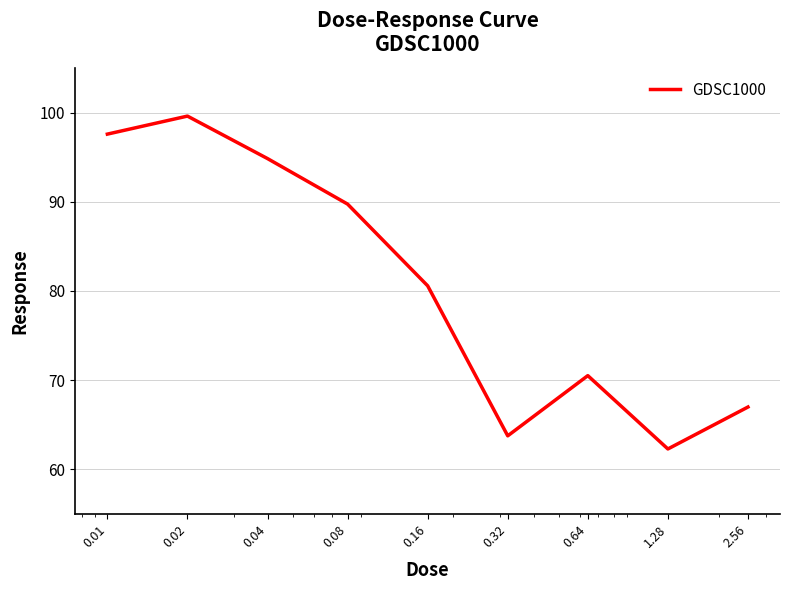

What is the difference between the maximum and minimum values?

37.3